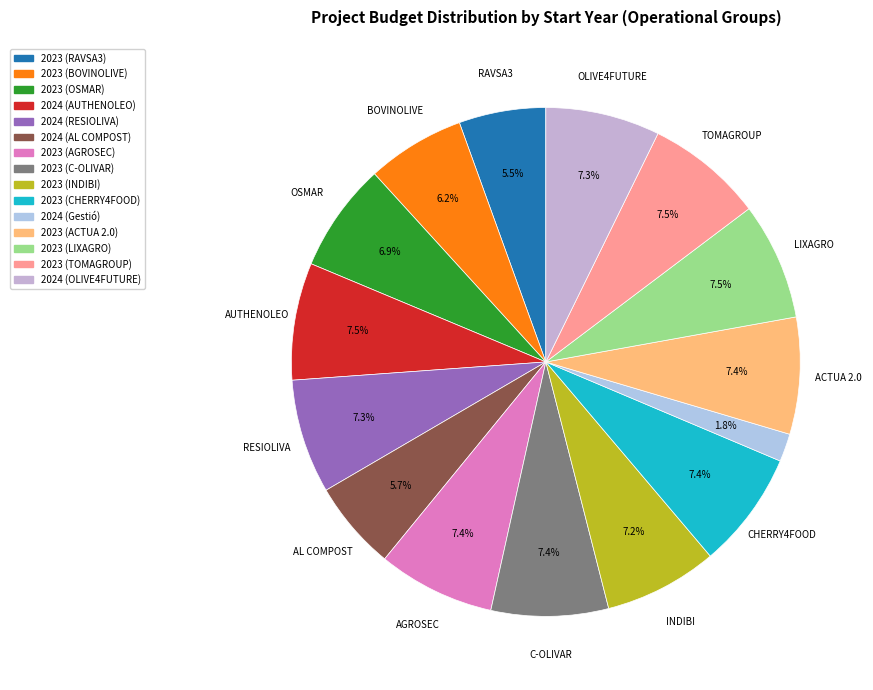

To the nearest percent, what is the average slice percentage?

7%